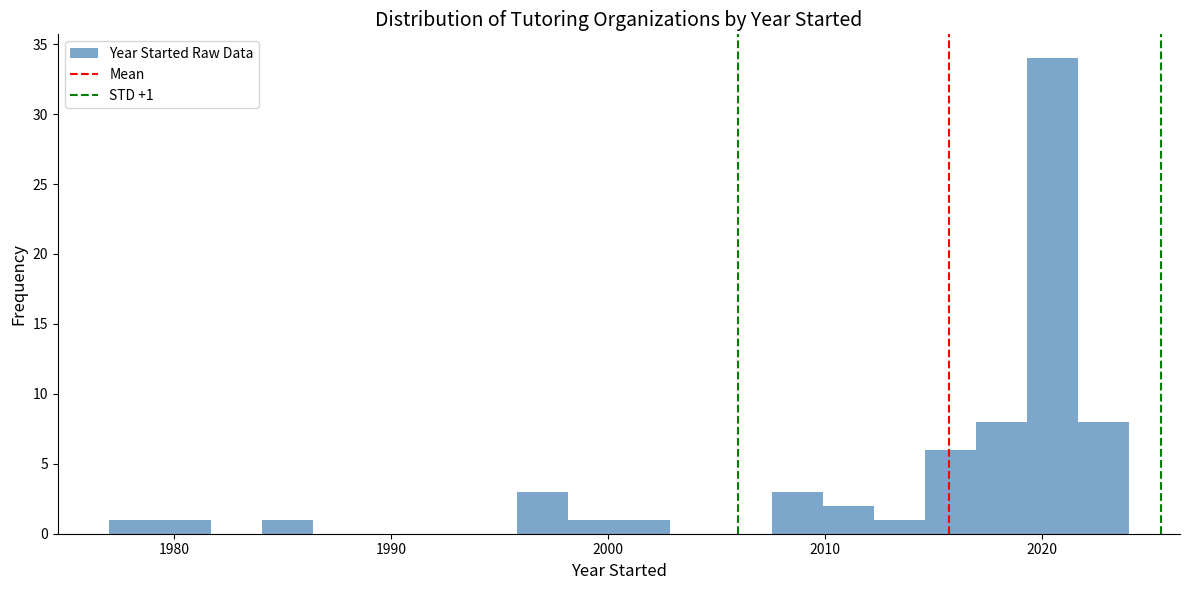

Read against the x-axis, roughly where is the centre of the tallest bar?

2020